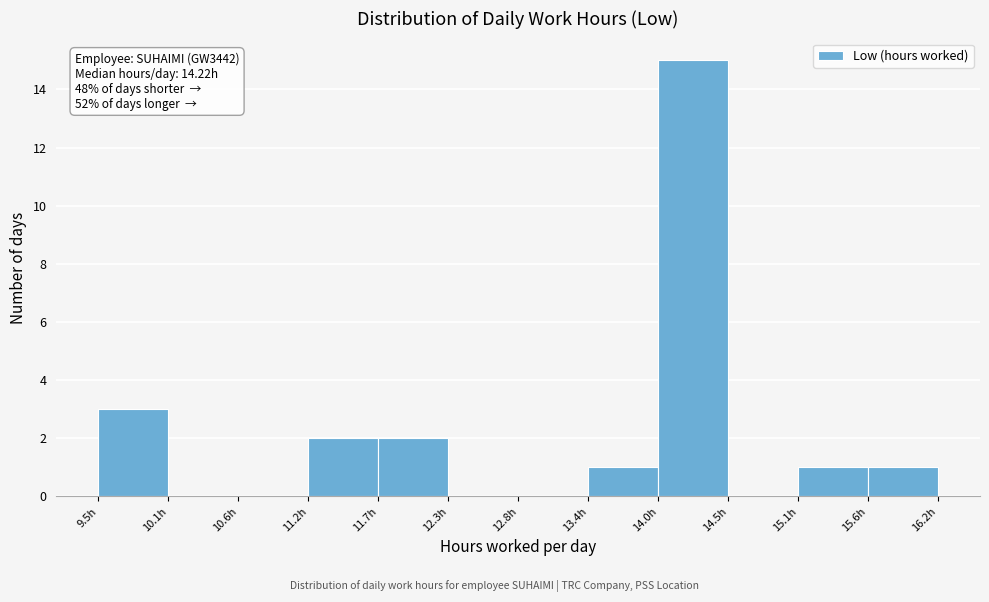

Which range on the x-axis has the tallest bar?

14.0 to 14.5